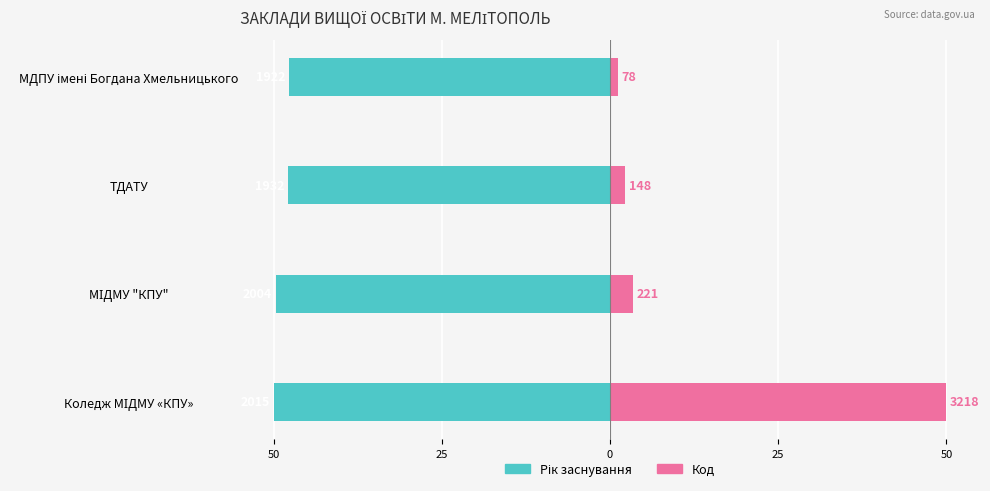

Is the value of Рік заснування at МІДМУ "КПУ" greater than the value of Код at МДПУ імені Богдана Хмельницького?

No